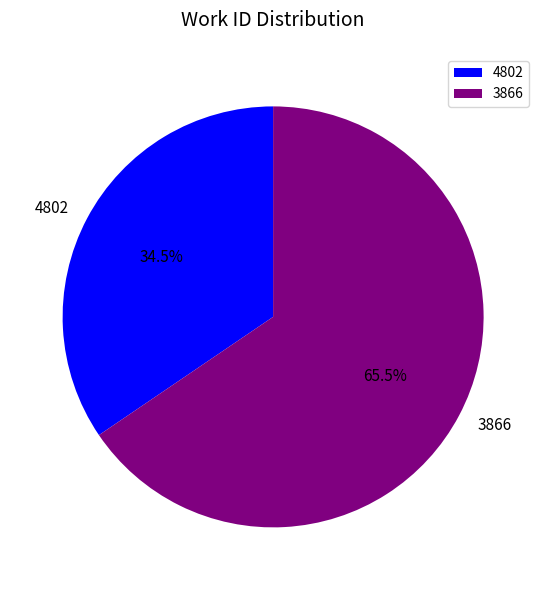

Which has a higher value, 4802 or 3866?

3866